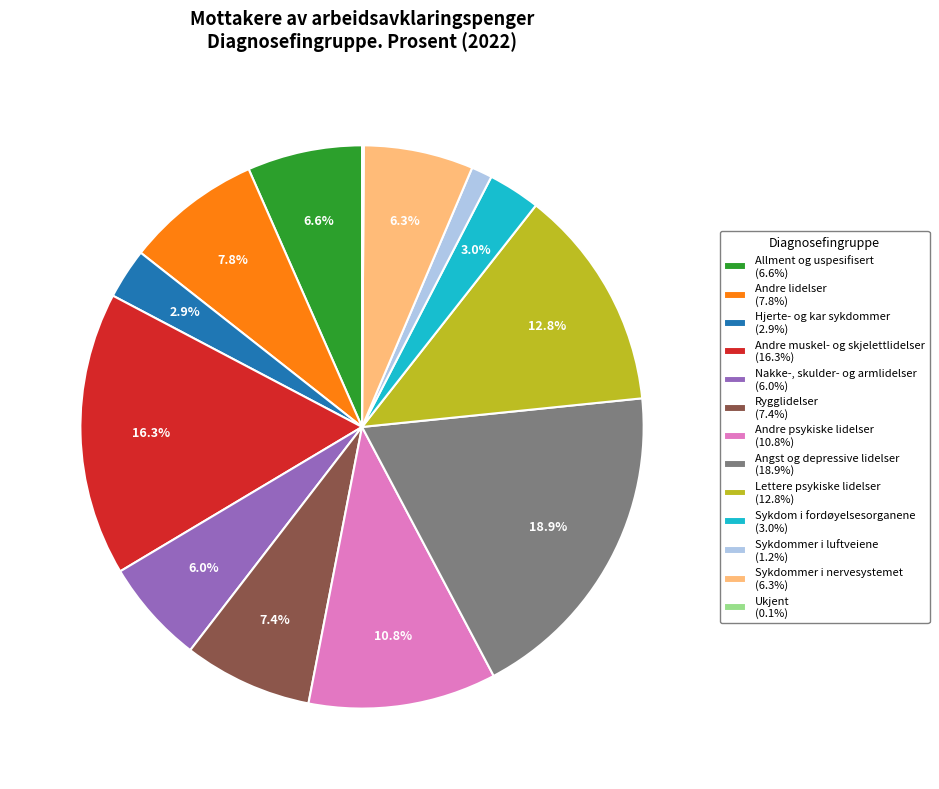

To the nearest percent, what is the difference between the Andre muskel- og skjelettlidelser and Nakke-, skulder- og armlidelser slice percentages?

10%